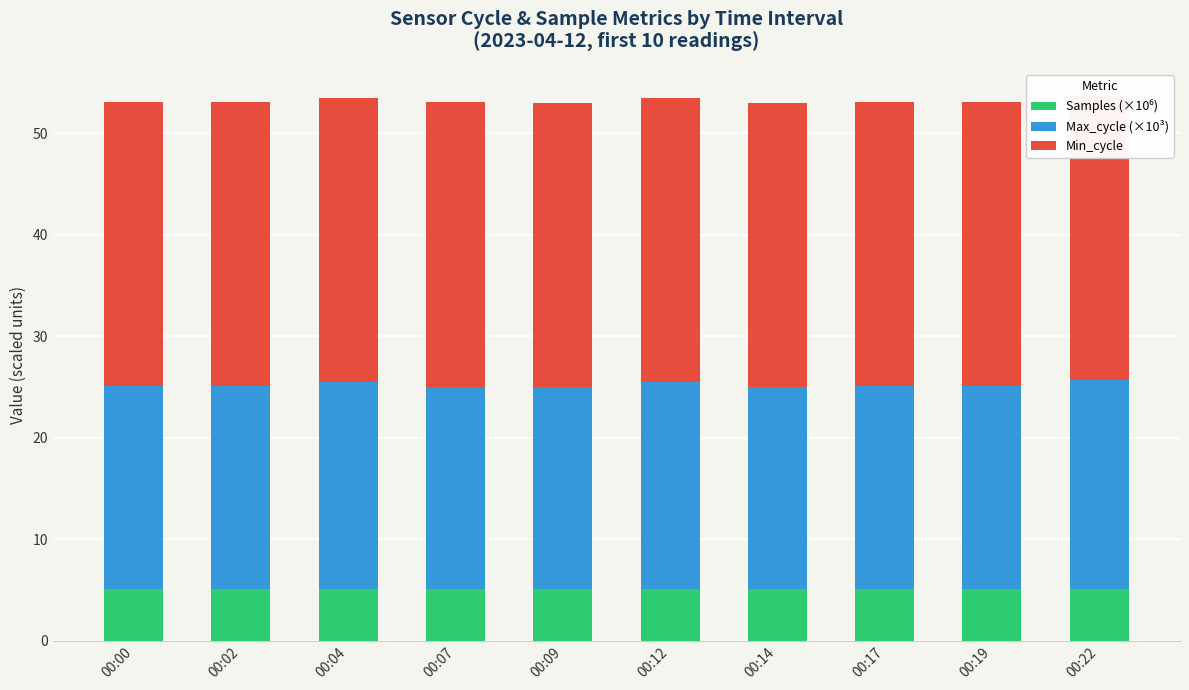

What is the highest value of the Min_cycle series?

28.0